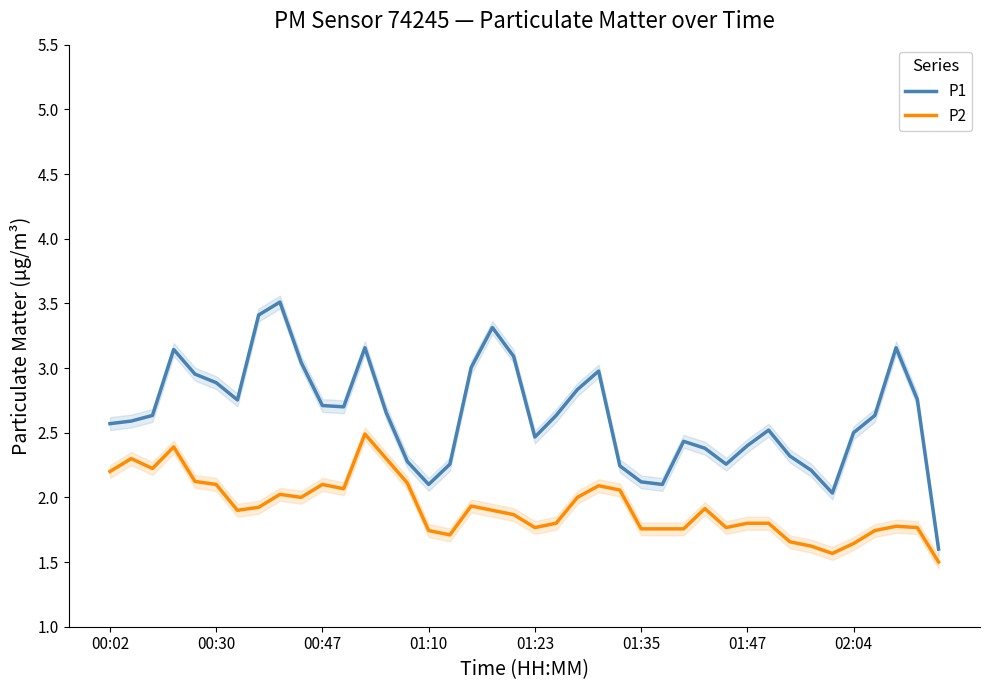

Reading left to right, list all the values displayed in this chart.

P1: 2.6	2.6	2.6	3.1	3.0	2.9	2.8	3.4	3.5	3.0	2.7	2.7	3.2	2.7	2.3	2.1	2.3	3.0	3.3	3.1	2.5	2.6	2.8	3.0	2.2	2.1	2.1	2.4	2.4	2.3	2.4	2.5	2.3	2.2	2.0	2.5	2.6	3.2	2.8	1.6
P2: 2.2	2.3	2.2	2.4	2.1	2.1	1.9	1.9	2.0	2.0	2.1	2.1	2.5	2.3	2.1	1.7	1.7	1.9	1.9	1.9	1.8	1.8	2.0	2.1	2.1	1.8	1.8	1.8	1.9	1.8	1.8	1.8	1.7	1.6	1.6	1.6	1.7	1.8	1.8	1.5